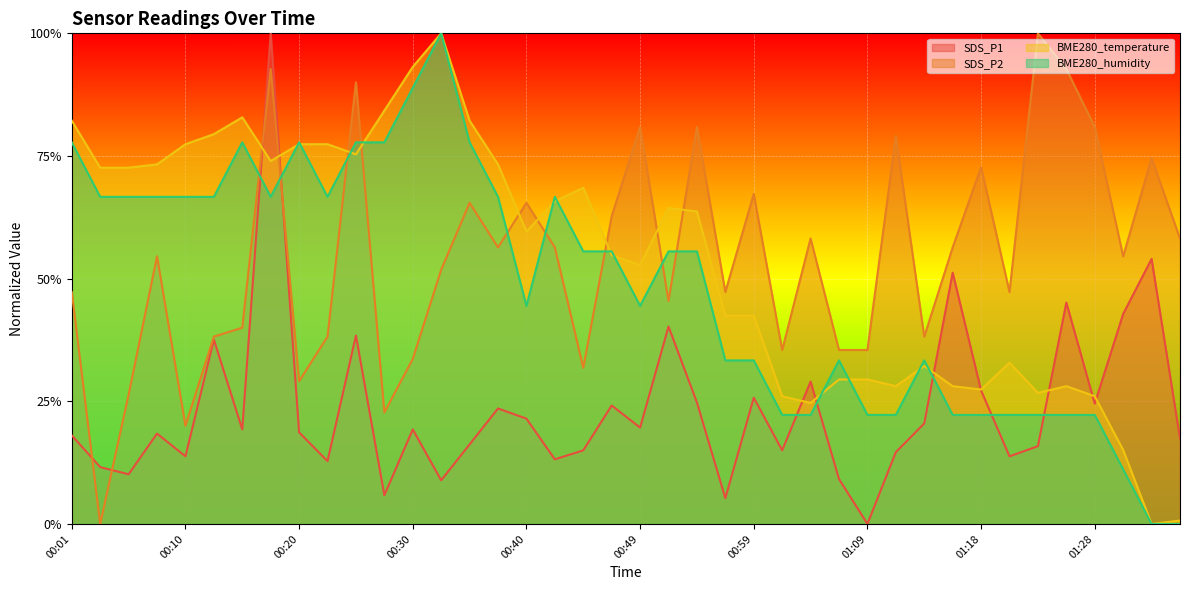

What is the spread (max minus min) of values at 01:06?

0.3